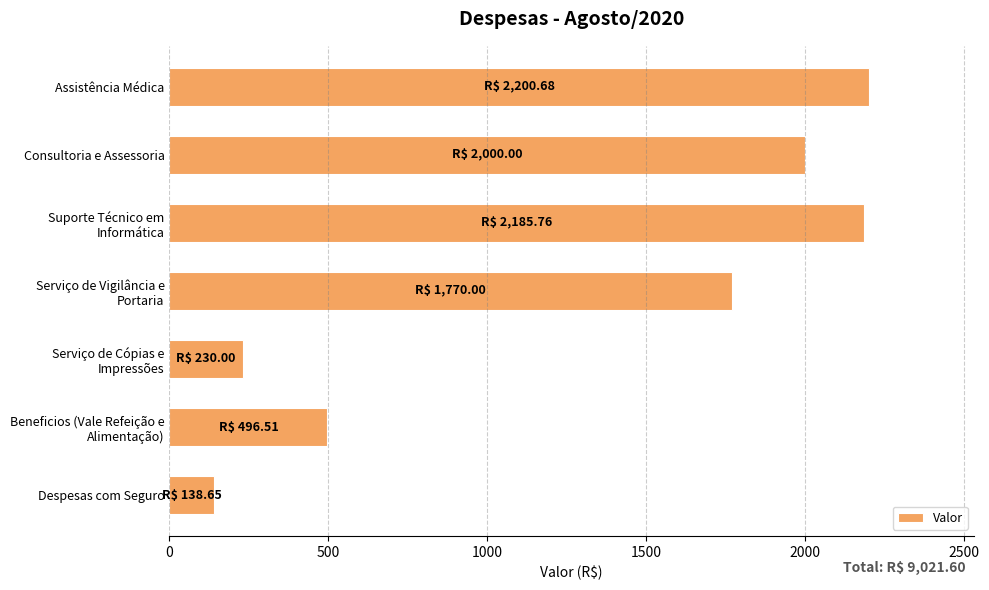

What is the change in value from Assistência Médica to Consultoria e Assessoria?

-200.7